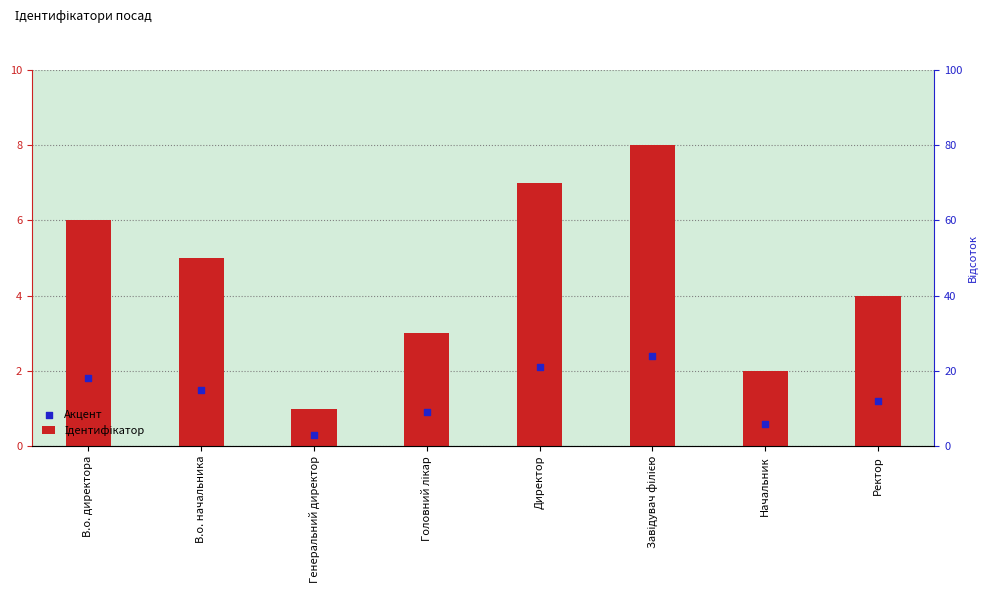

Which series reaches the maximum Y coordinate?

Ідентифікатор